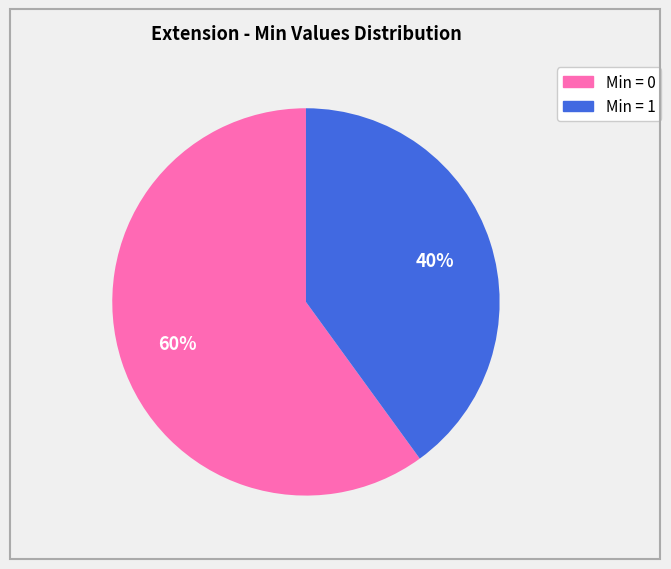

Is there a majority slice in this chart?

Yes